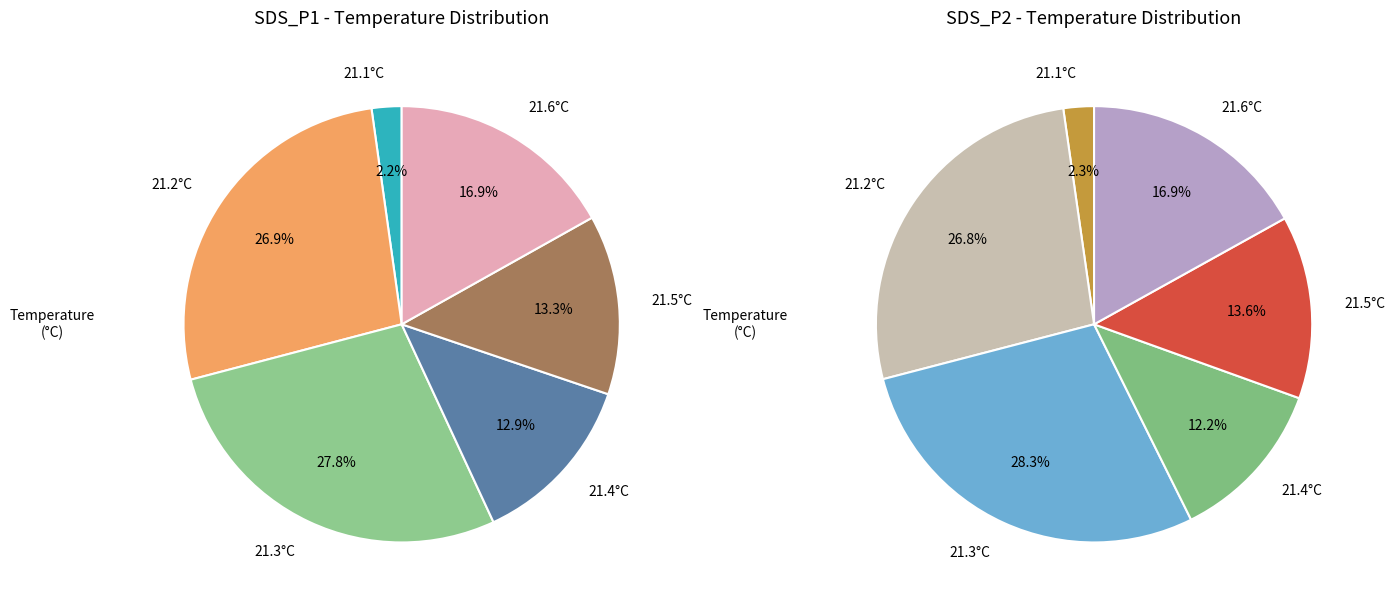

Combined, do 37 and 28 account for over 50%?

No